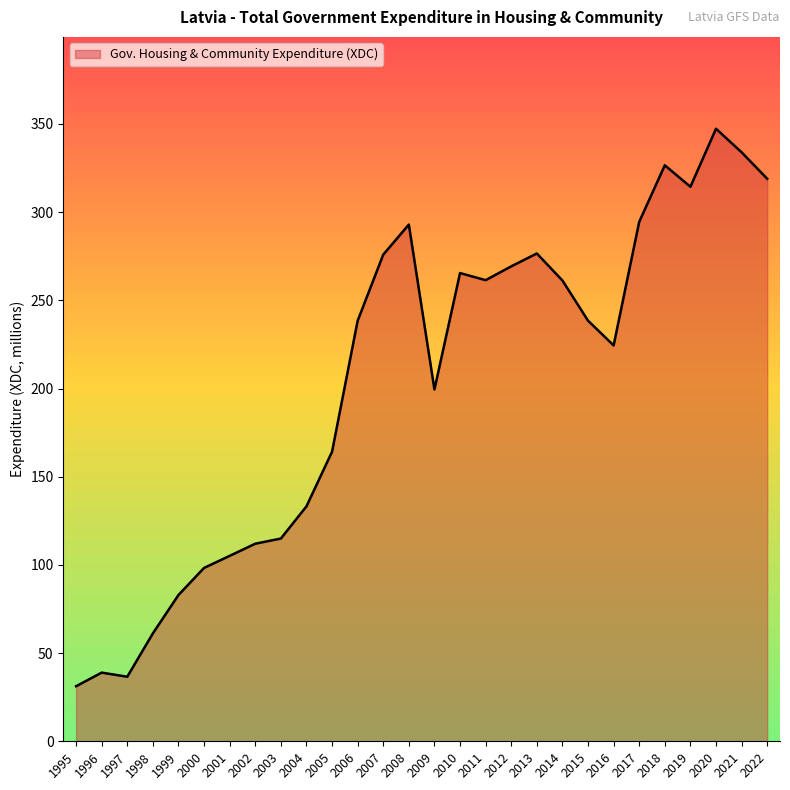

What value does the data have at 2018?

326.6